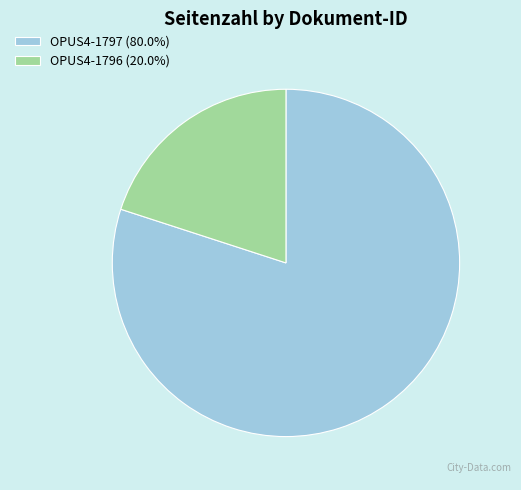

Approximately how many times larger is the value at OPUS4-1797 (80.0%) compared to OPUS4-1796 (20.0%)?

4.0